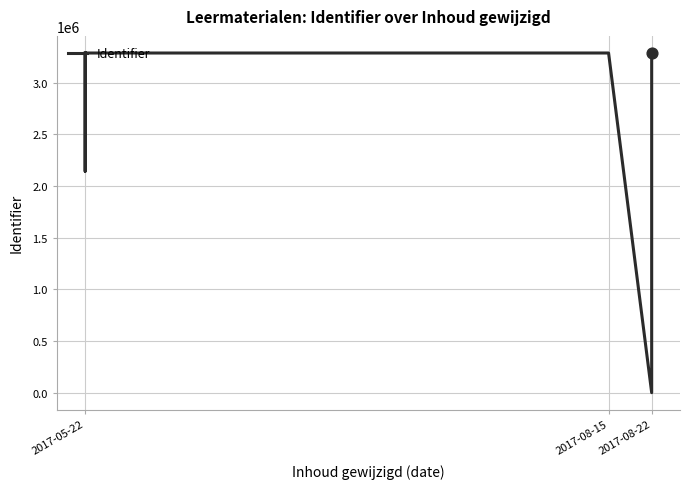

What is the ratio of the value at 3 to the value at 2017-08-15?

1.5